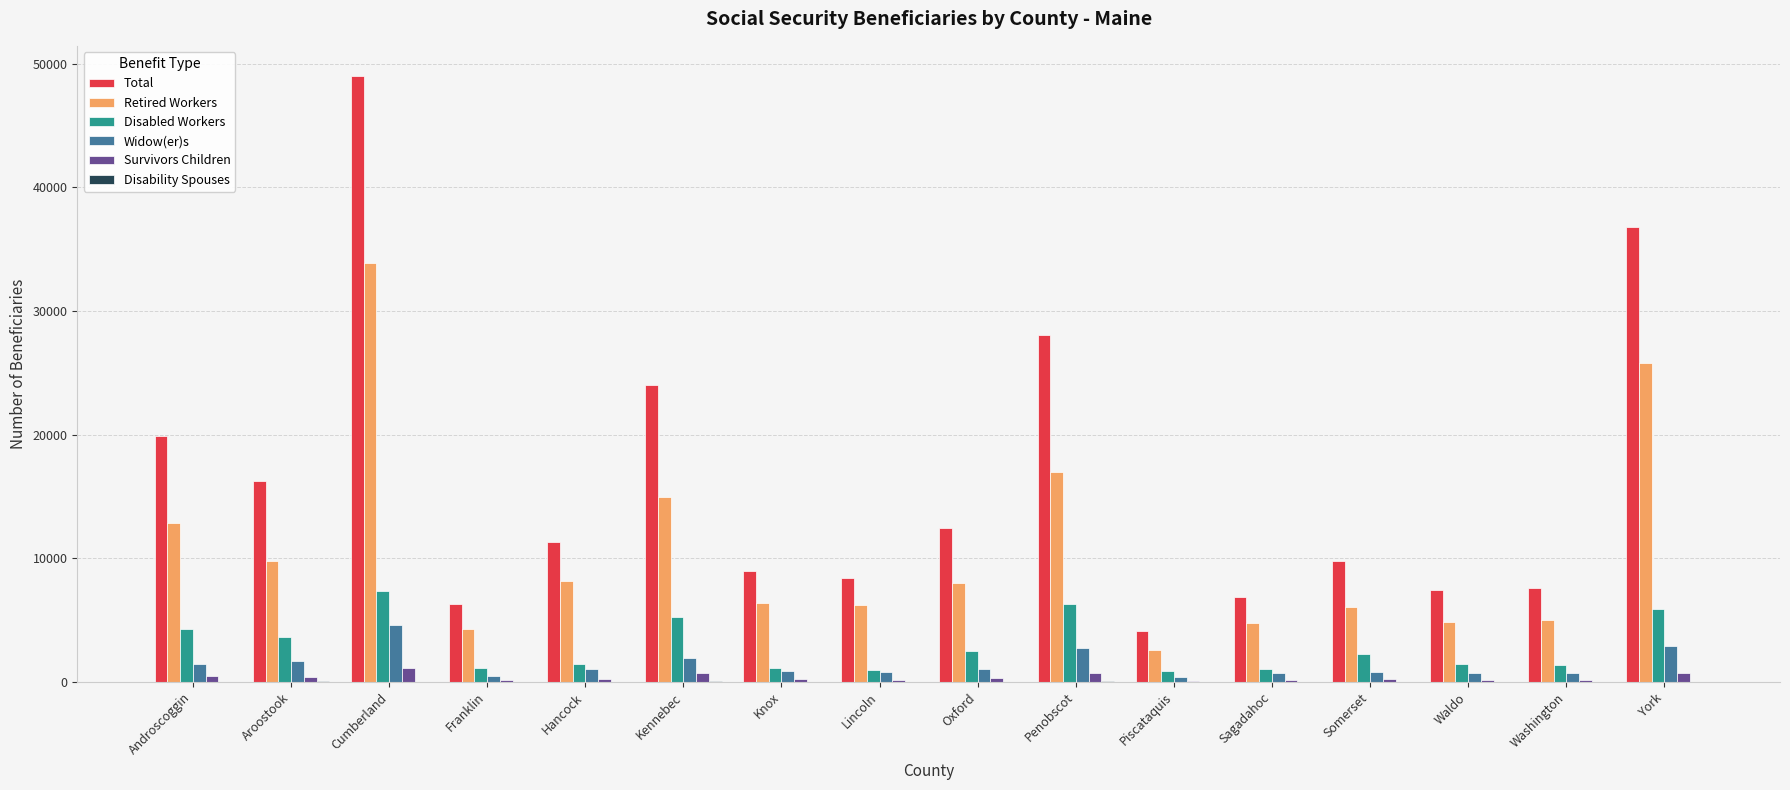

Which series has the largest total across all categories?

Total